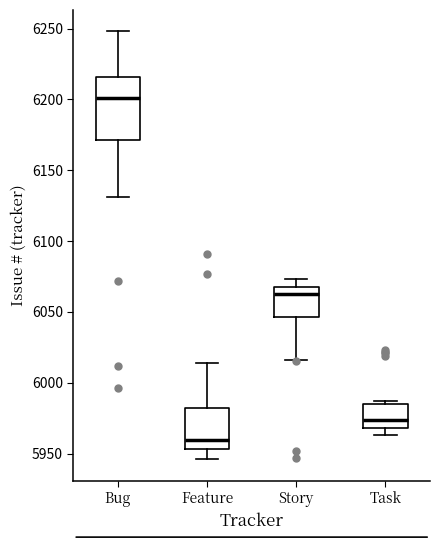

Which box's median line is the highest?

Bug